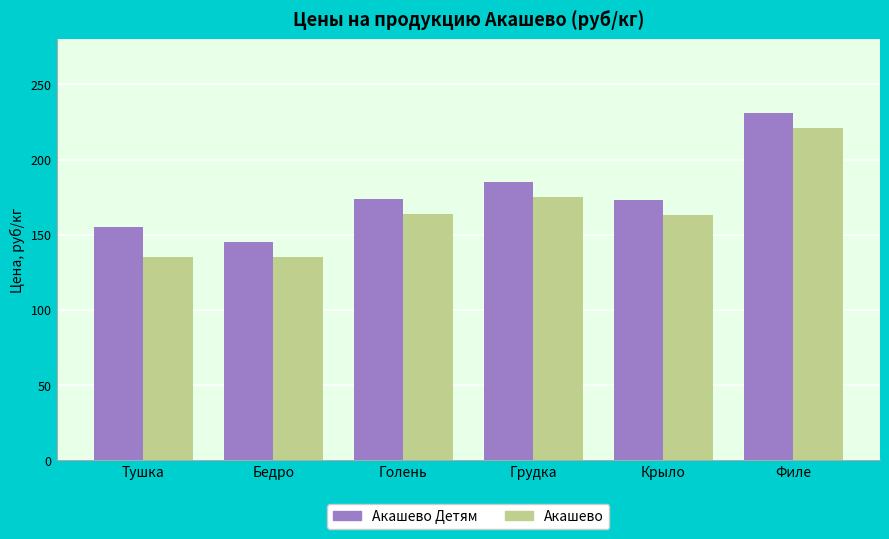

List the series in order of their overall mean, lowest first.

Акашево, Акашево Детям